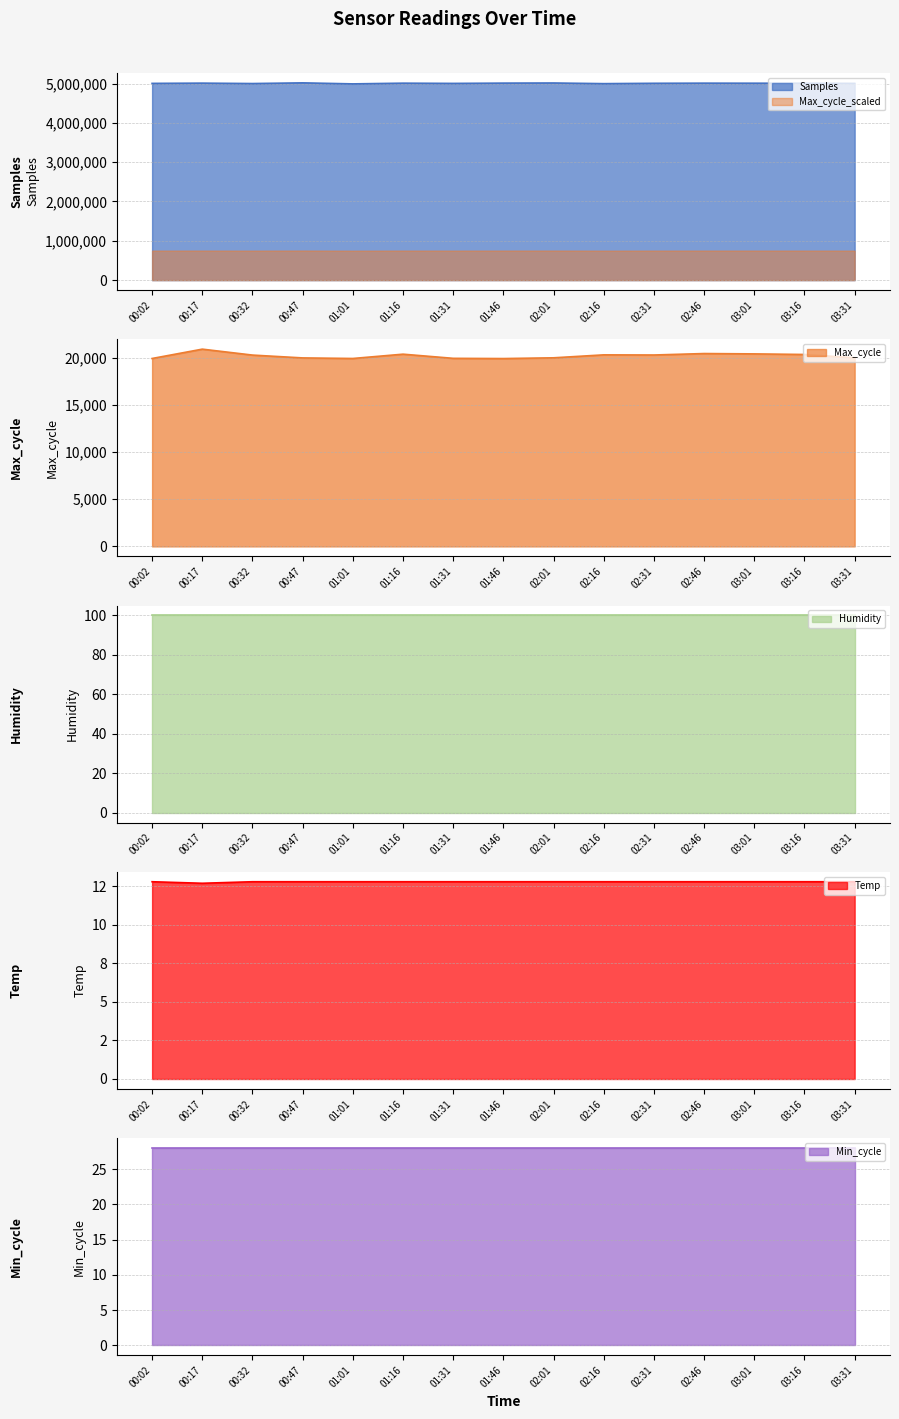

The value of Max_cycle_scaled at 02:46 is 751348.5. True or false?

True